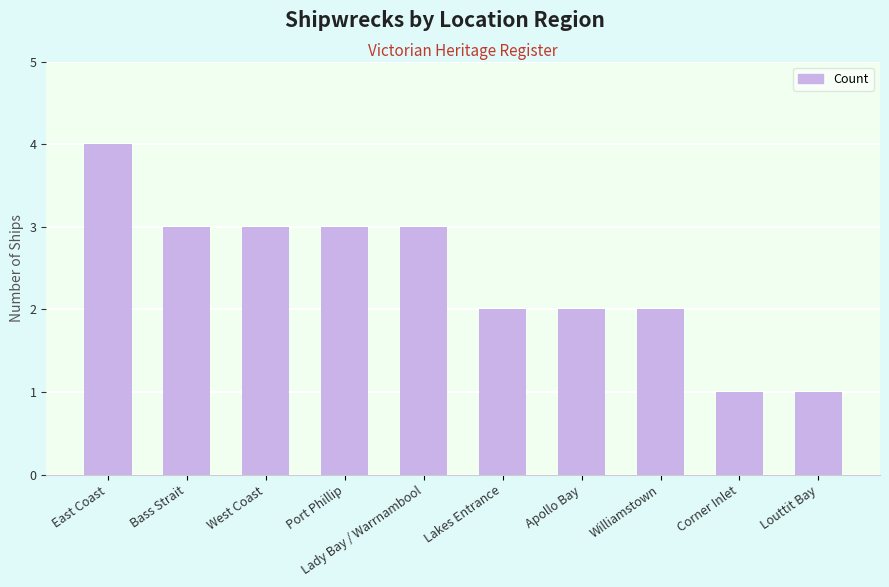

What position from the left is Corner Inlet?

9